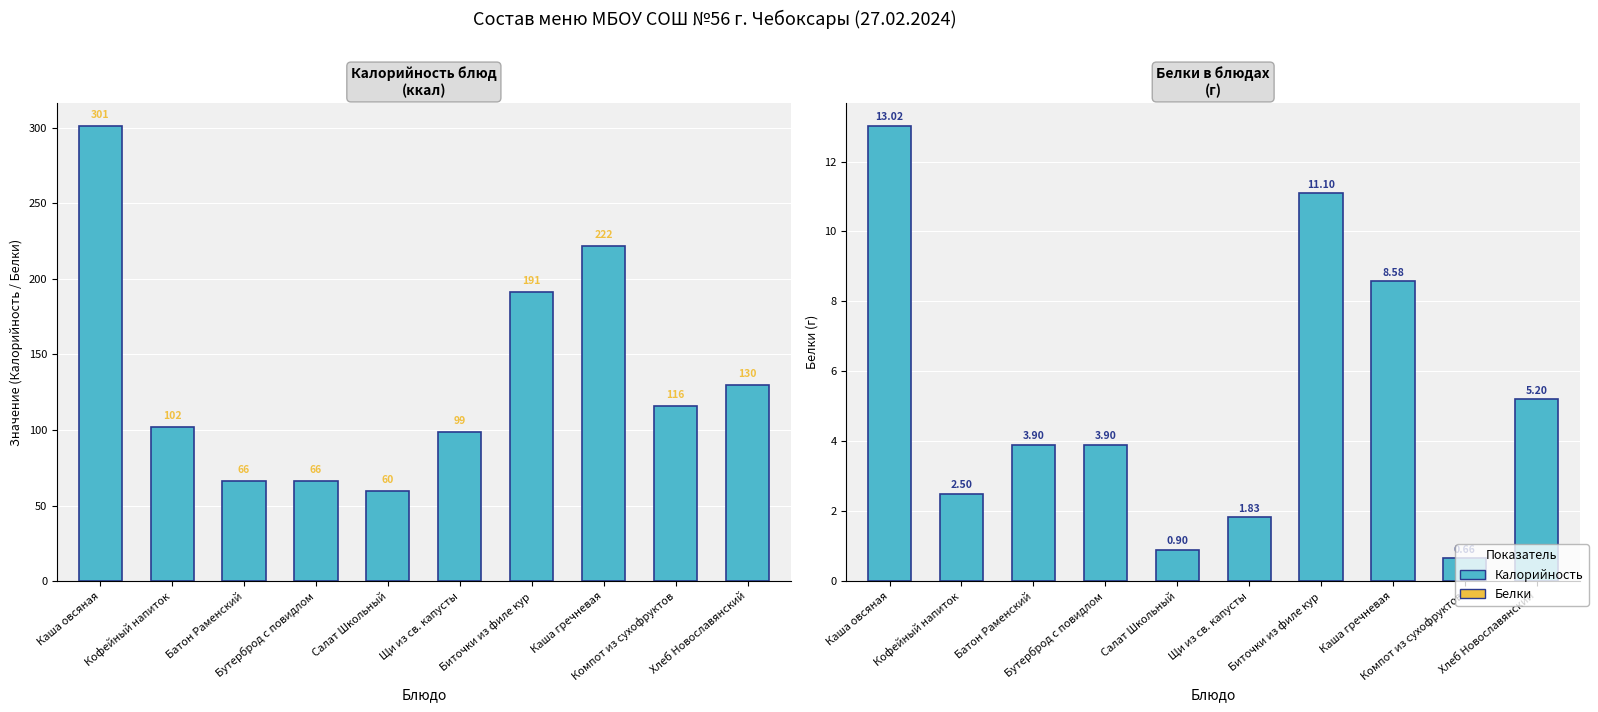

How many bars are there in total?

20